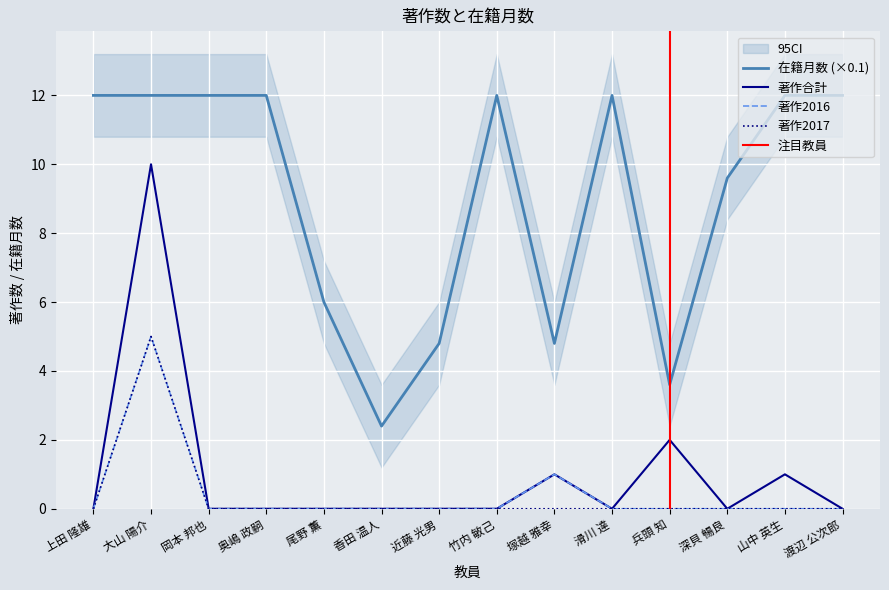

Reading left to right, what are all the values shown in this chart?

在籍月数: 12.0	12.0	12.0	12.0	6.0	2.4	4.8	12.0	4.8	12.0	3.6	9.6	12.0	12.0
著作合計: 0.0	10.0	0.0	0.0	0.0	0.0	0.0	0.0	1.0	0.0	2.0	0.0	1.0	0.0
著作2016: 0.0	5.0	0.0	0.0	0.0	0.0	0.0	0.0	1.0	0.0	0.0	0.0	0.0	0.0
著作2017: 0.0	5.0	0.0	0.0	0.0	0.0	0.0	0.0	0.0	0.0	0.0	0.0	0.0	0.0